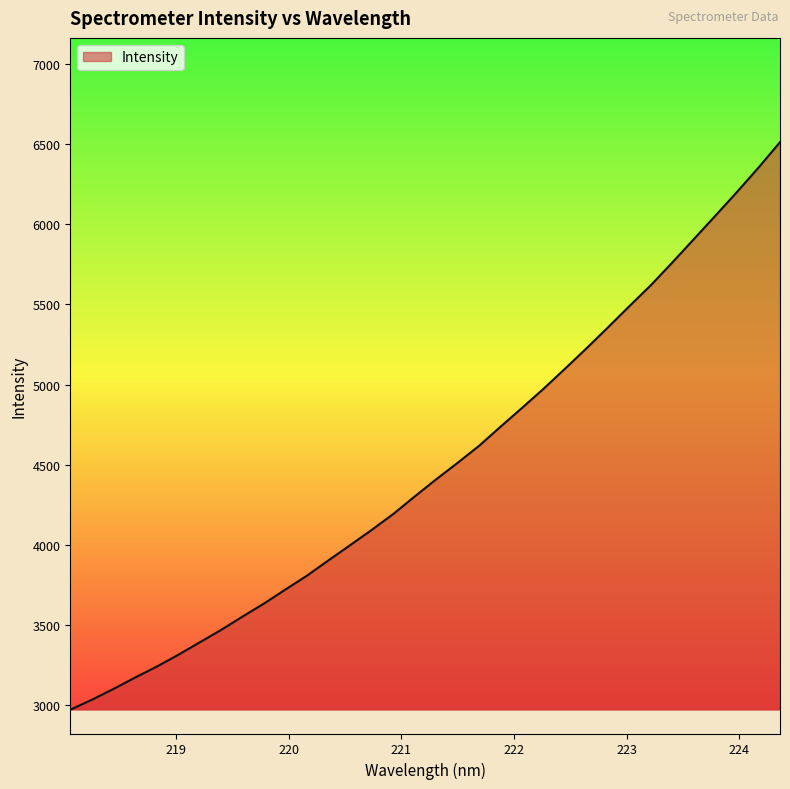

What is the difference between the maximum and minimum values?

3543.8